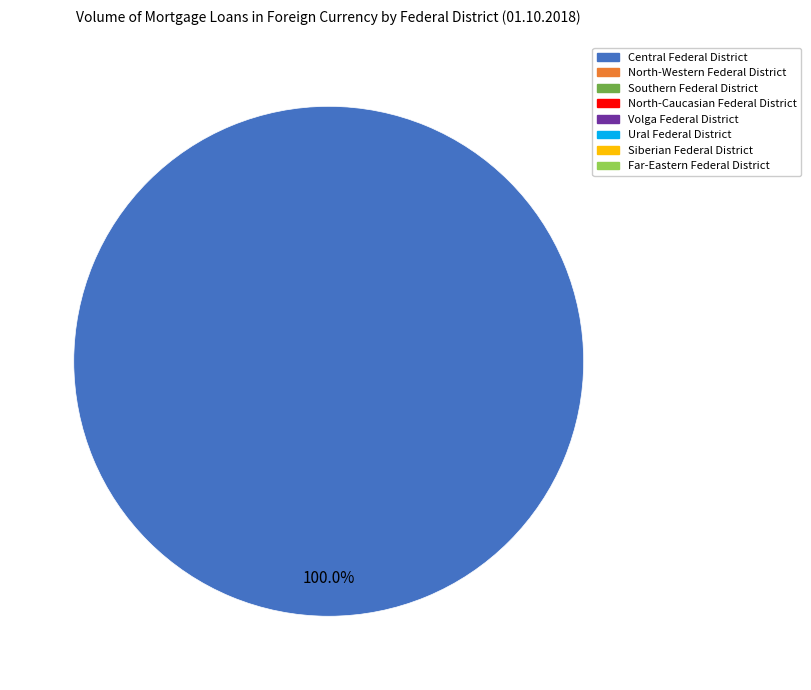

How many segments does this pie chart have?

1